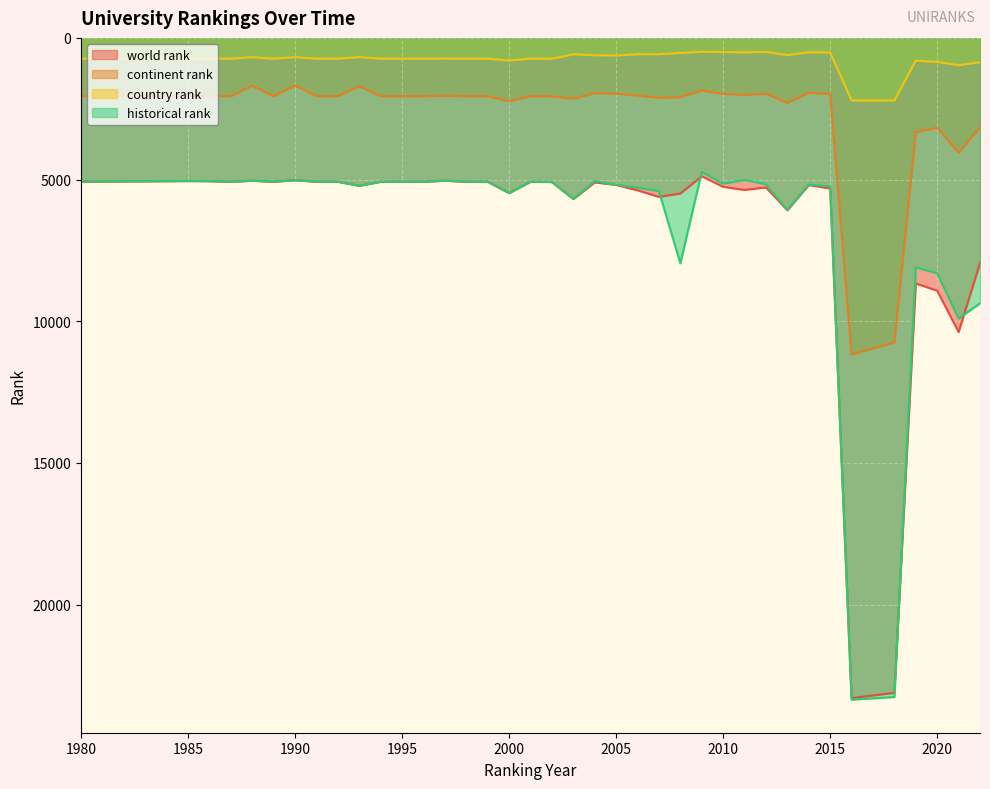

At which category does continent rank reach its first local valley?

1985